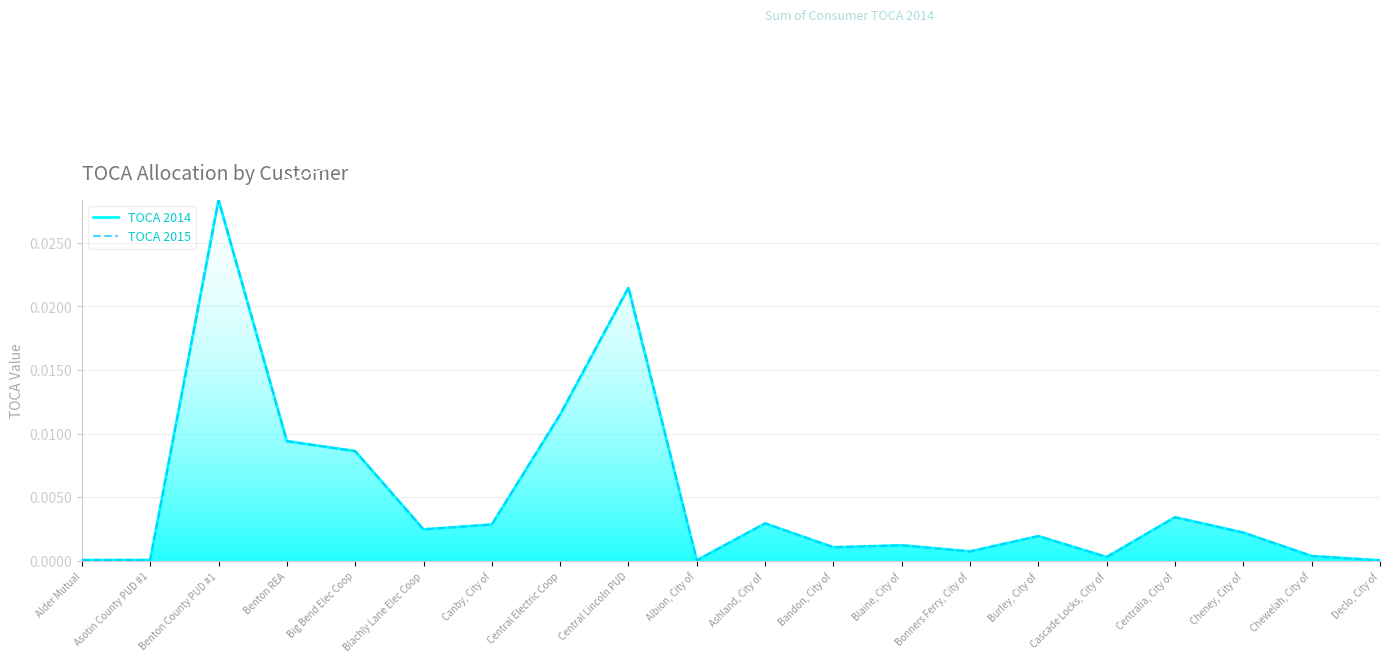

At which category does TOCA 2014 reach its first local peak?

Benton County PUD #1